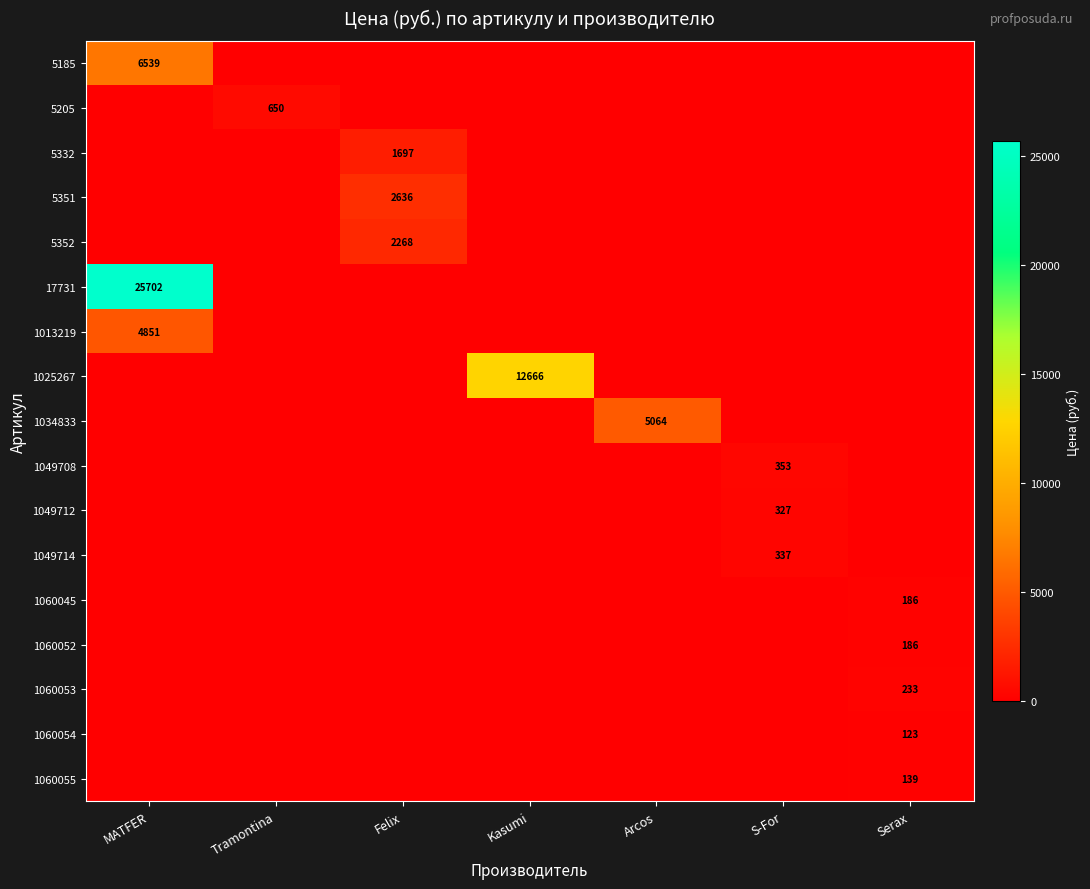

How many series are shown in this chart?

17